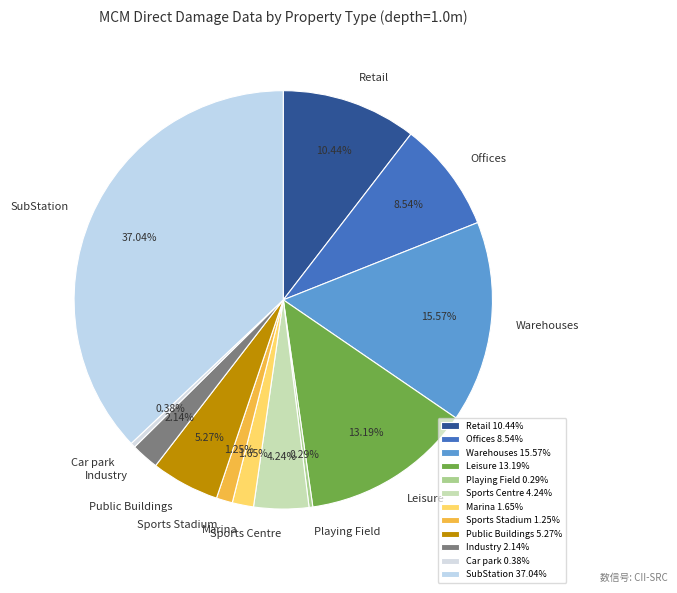

Which category has the biggest portion of the pie?

SubStation